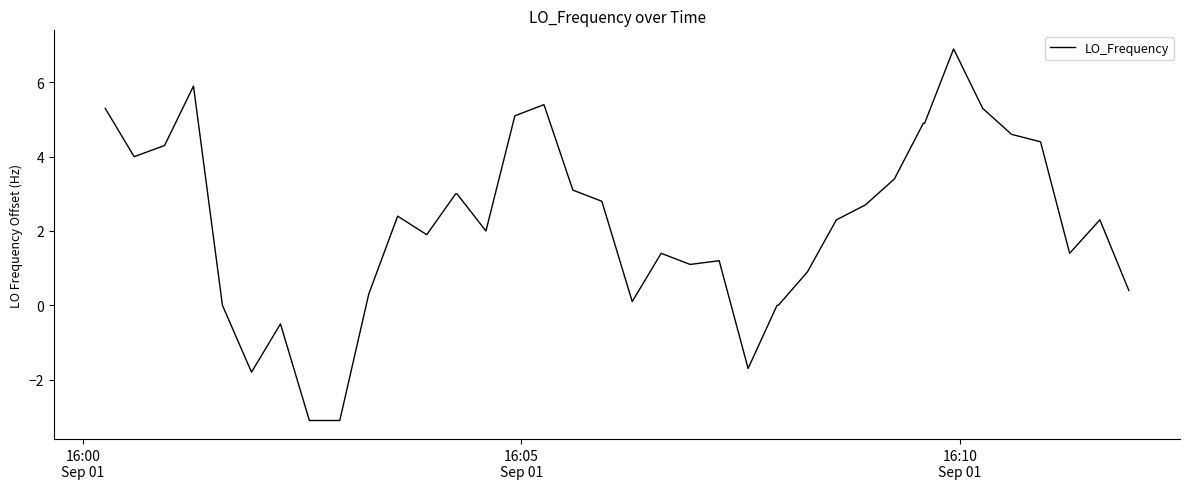

What is the minimum value shown in the chart?

-3.1